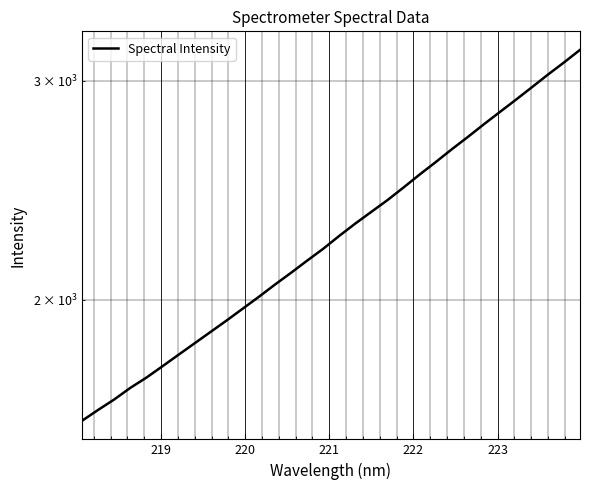

Reading left to right, list all the values displayed in this chart.

1598.7	1631.1	1662.9	1698.9	1731.5	1768.2	1806.3	1845.0	1884.5	1924.8	1967.3	2010.7	2056.7	2102.0	2149.7	2197.3	2250.4	2302.4	2352.9	2404.3	2461.0	2520.5	2579.2	2641.0	2701.9	2766.0	2829.9	2894.9	2962.7	3032.8	3101.7	3174.8